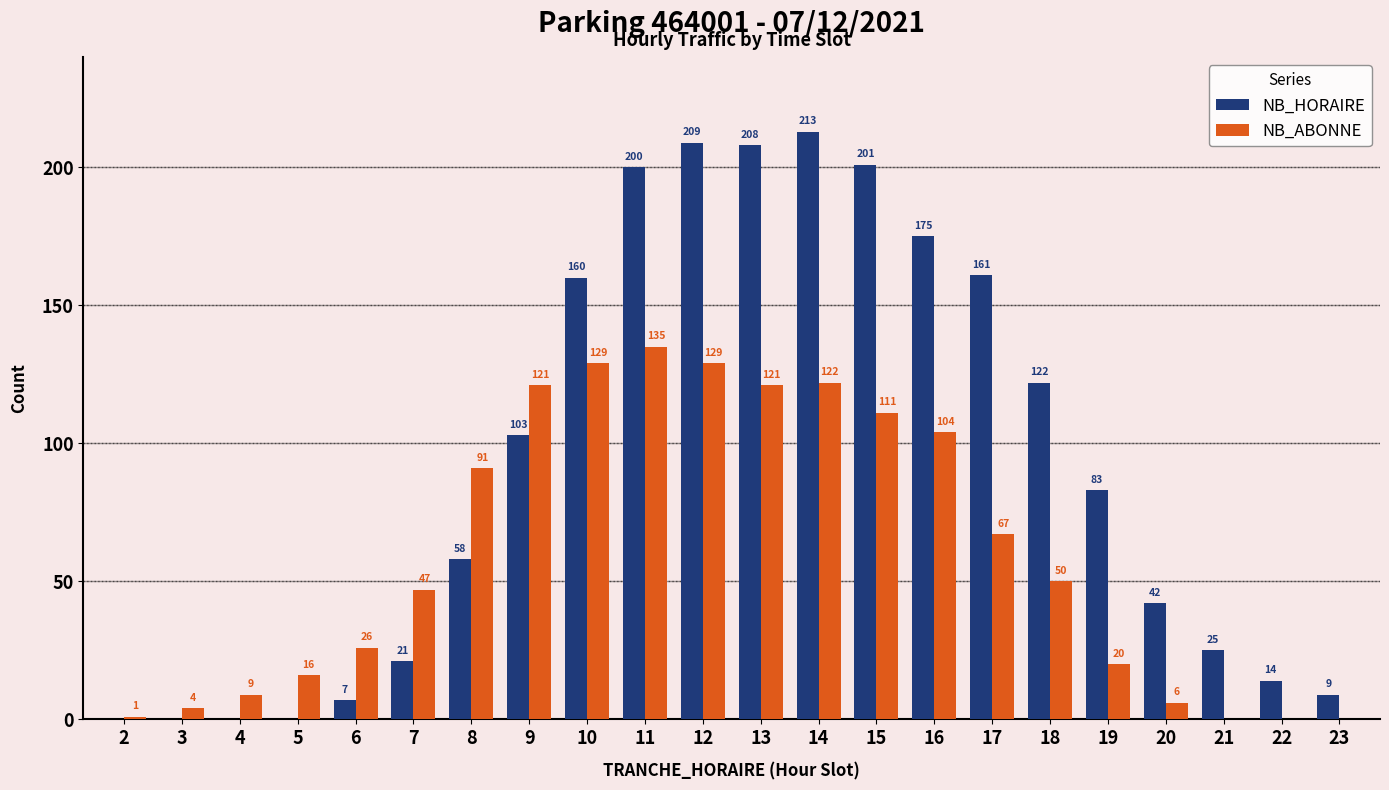

Between 8 and 15, which series saw the biggest shift?

NB_HORAIRE